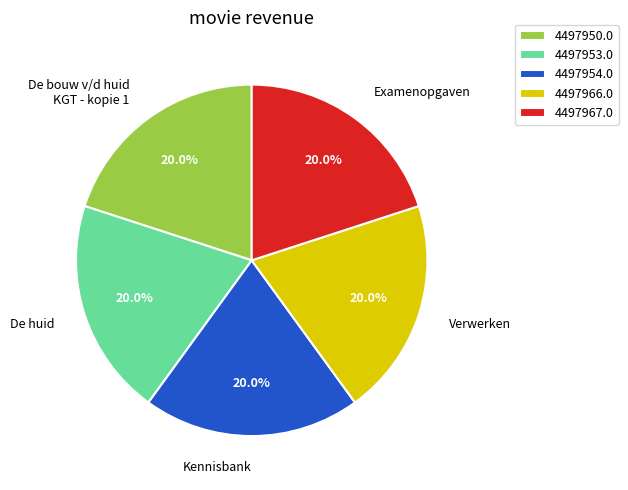

What percentage is the Kennisbank slice, to the nearest percent?

20%